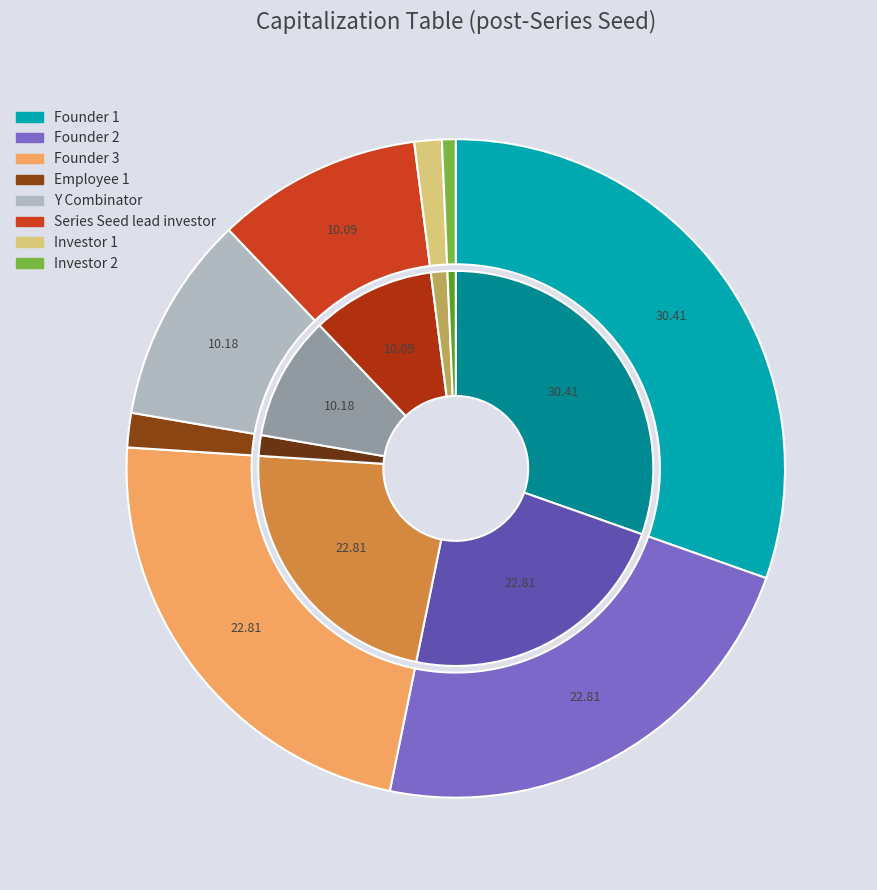

Is it true that Investor 2 is 1% of the pie?

True